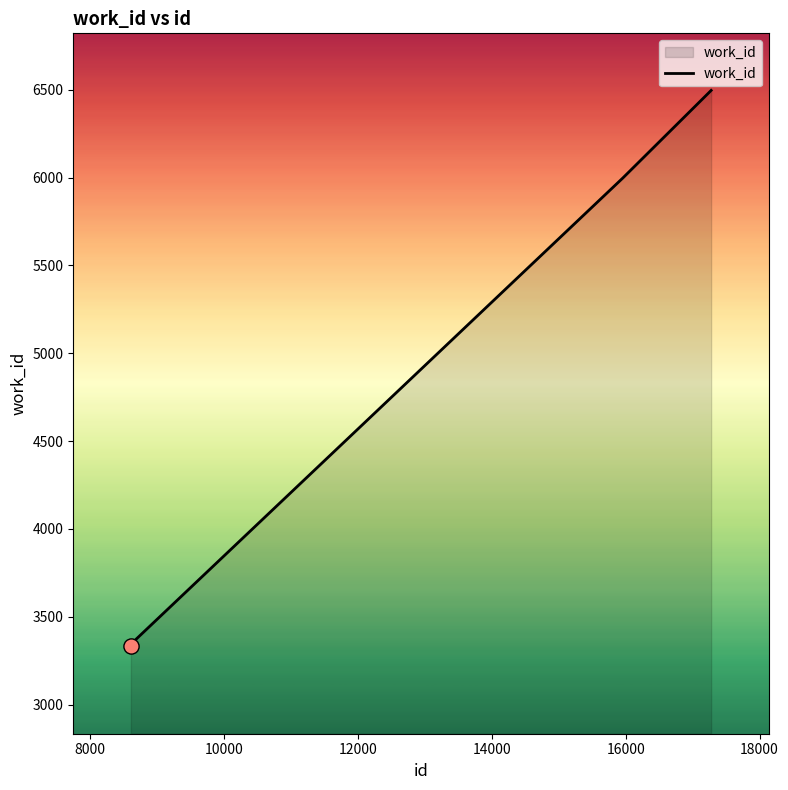

What is the difference between the maximum and minimum values?

3161